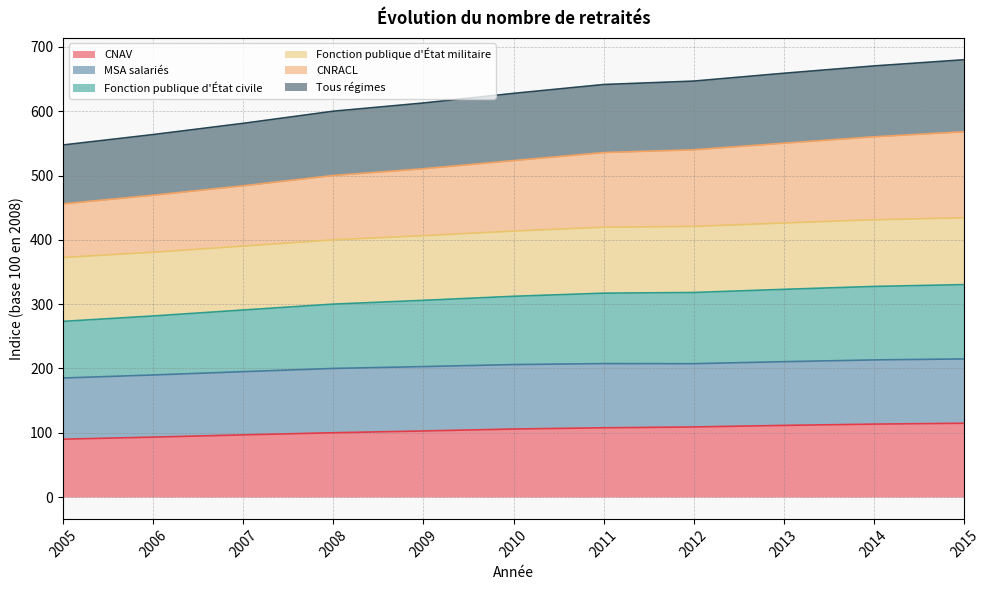

Between 2010 and 2005, which is larger?

2010